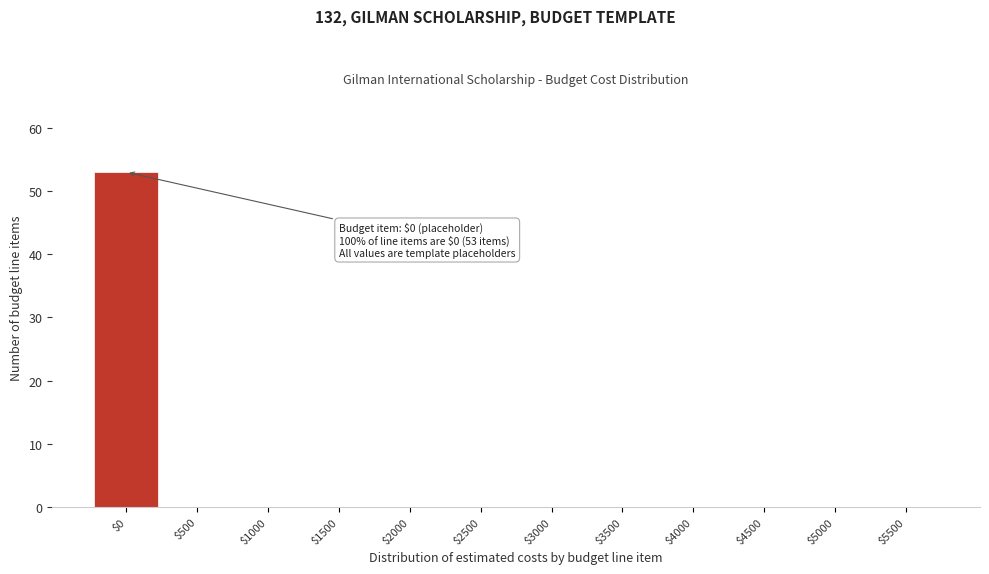

Which category has the highest value across all series?

$0